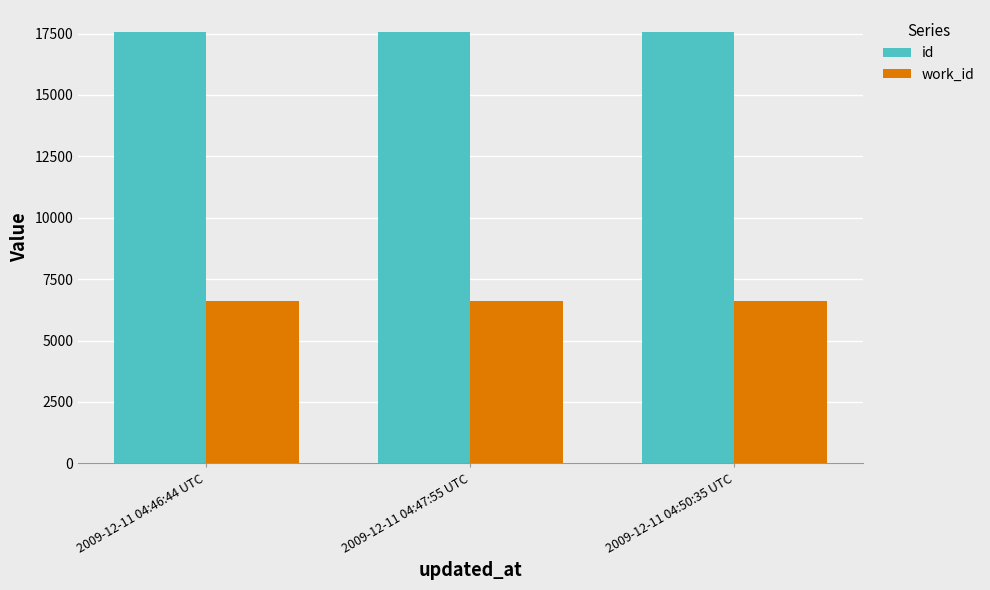

What is the greatest value displayed?

17579